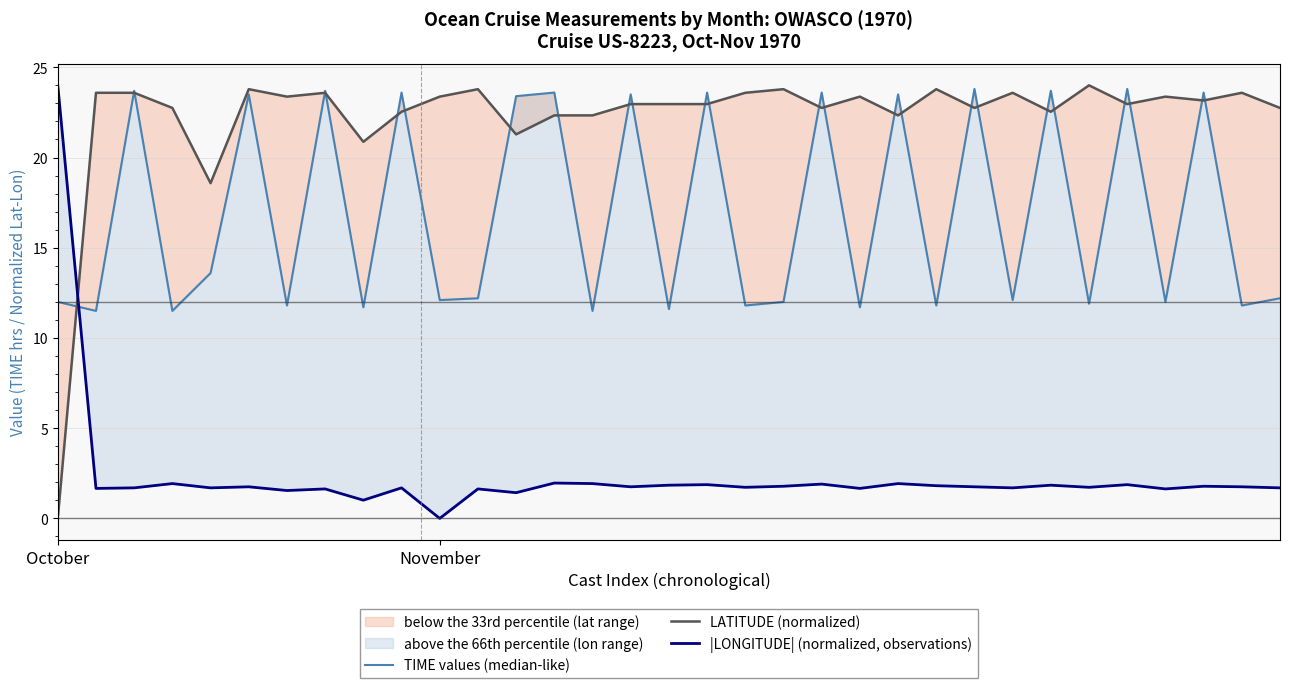

Between which two adjacent categories do TIME values (median-like) and LATITUDE (normalized) first intersect?

October and November